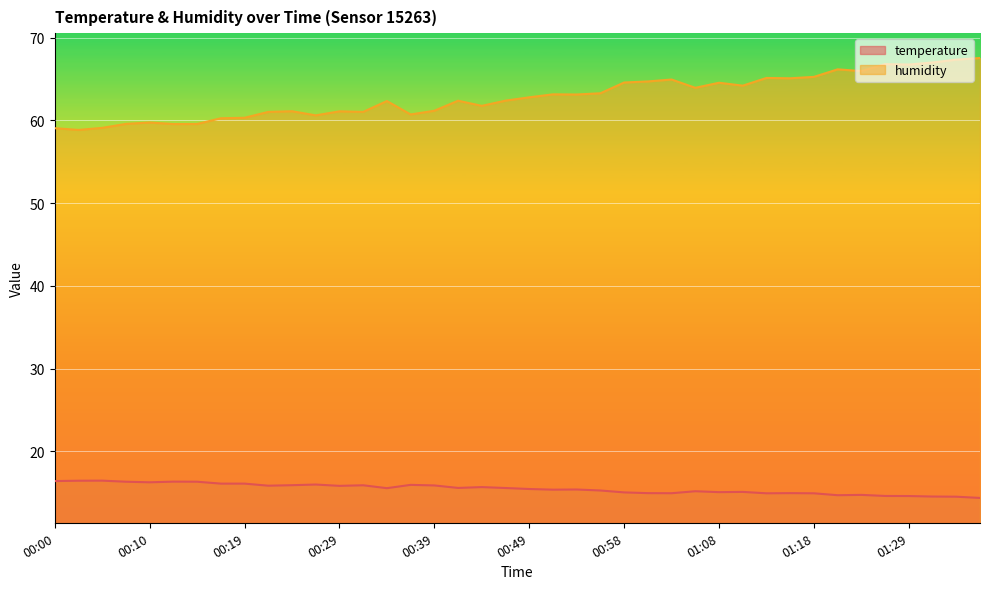

Where does the humidity series first go above 62?

00:34